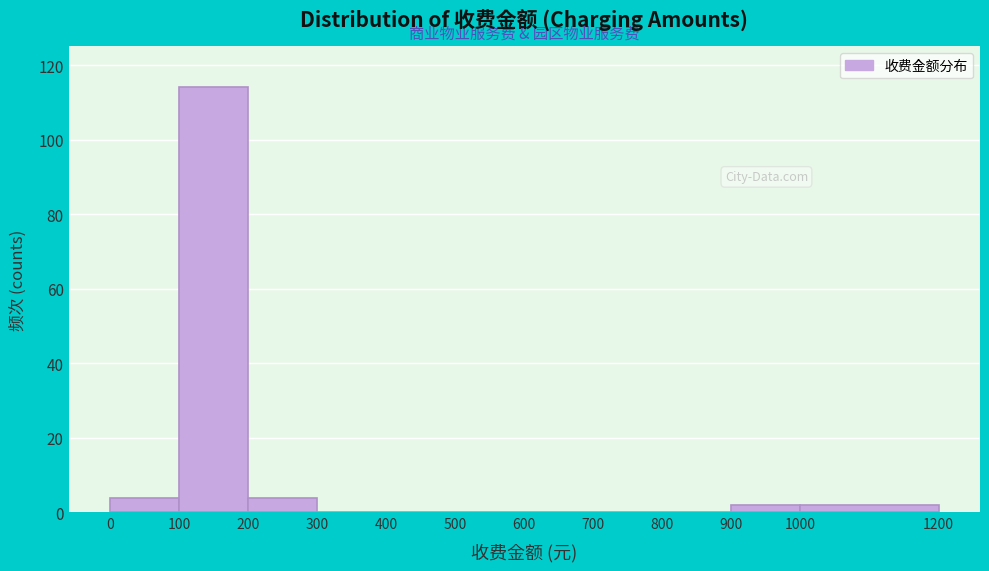

What is the height of the bar covering 1000 to 1200 on the x-axis? The values are not printed on the chart, so give them approximately, as read against the axis.

2